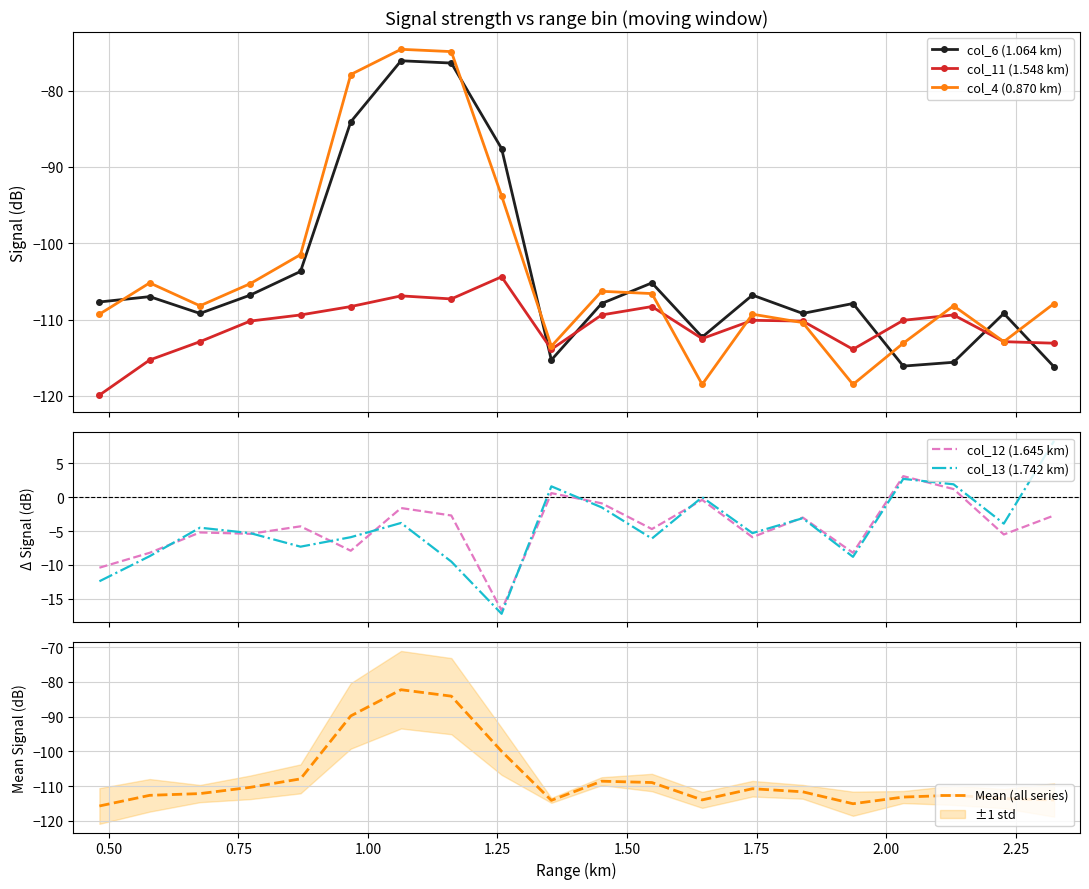

What is the highest value of the col_6 (1.064 km) series?

-76.1